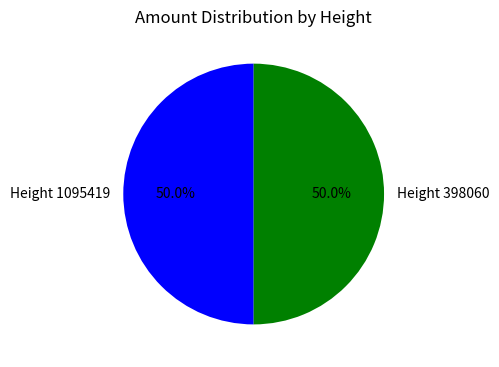

What percentage do Height 398060 and Height 1095419 together represent?

100.0%